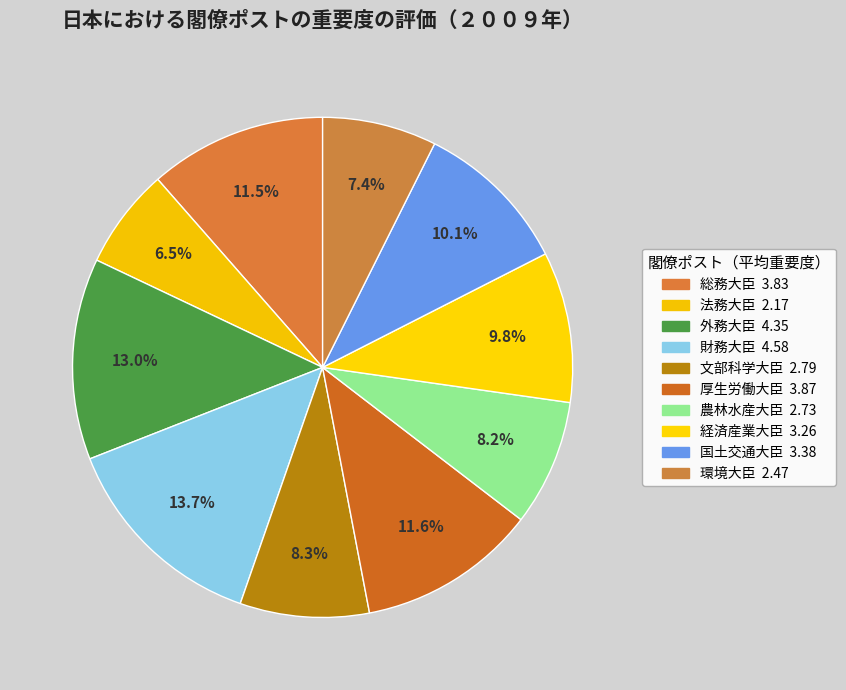

True or false: 総務大臣 accounts for 11% of the total.

True